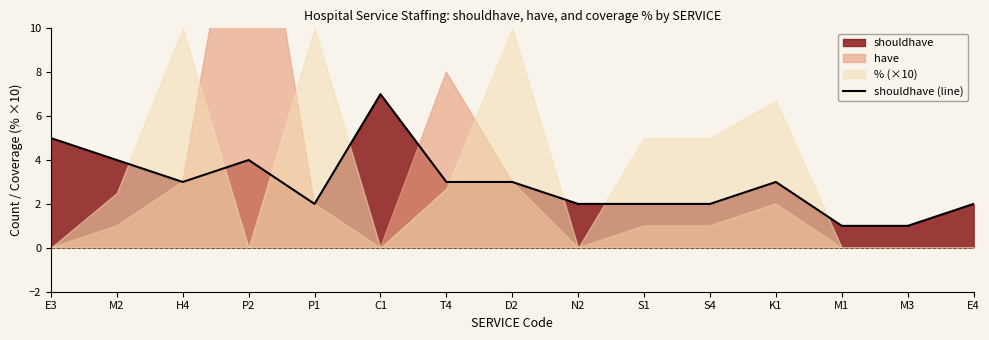

Reading left to right, what are all the values shown in this chart?

E3=5	M2=4	H4=3	P2=4	P1=2	C1=7	T4=3	D2=3	N2=2	S1=2	S4=2	K1=3	M1=1	M3=1	E4=2